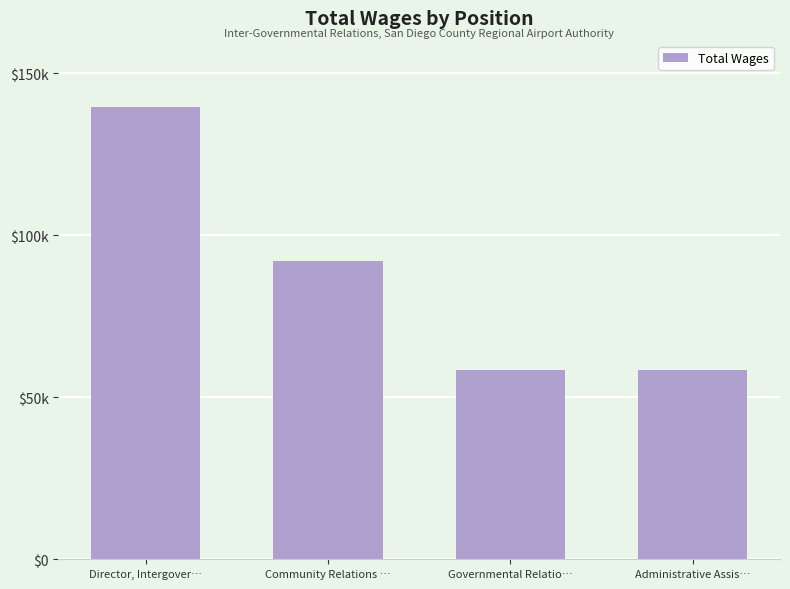

At which category does the chart reach its peak across all series?

Director, Intergover…